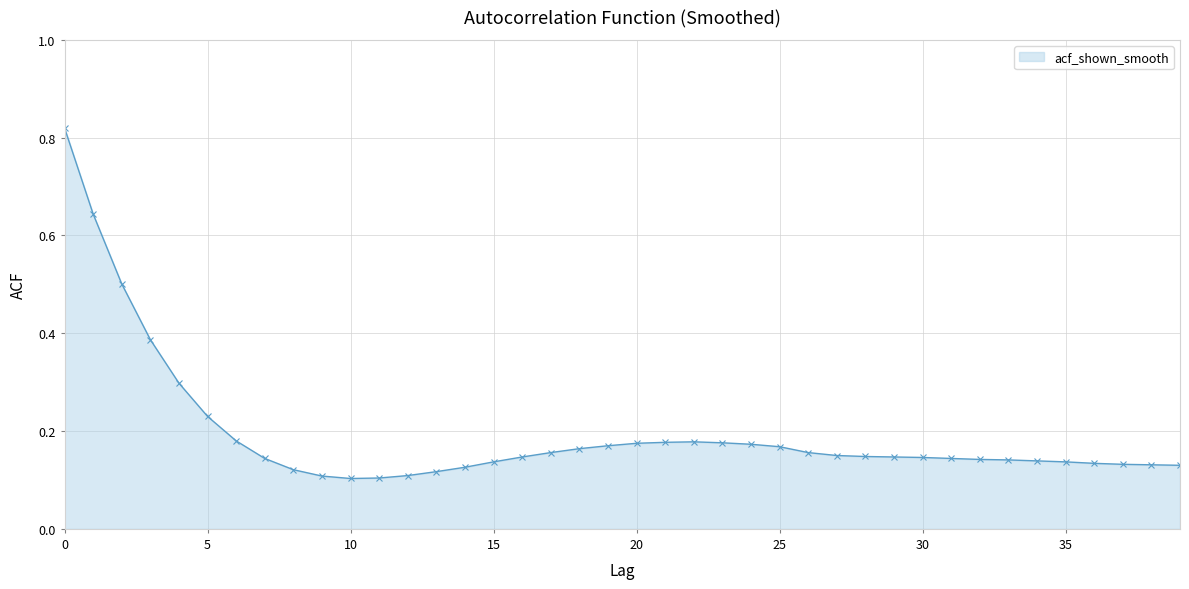

What is the sum of all values?

7.8